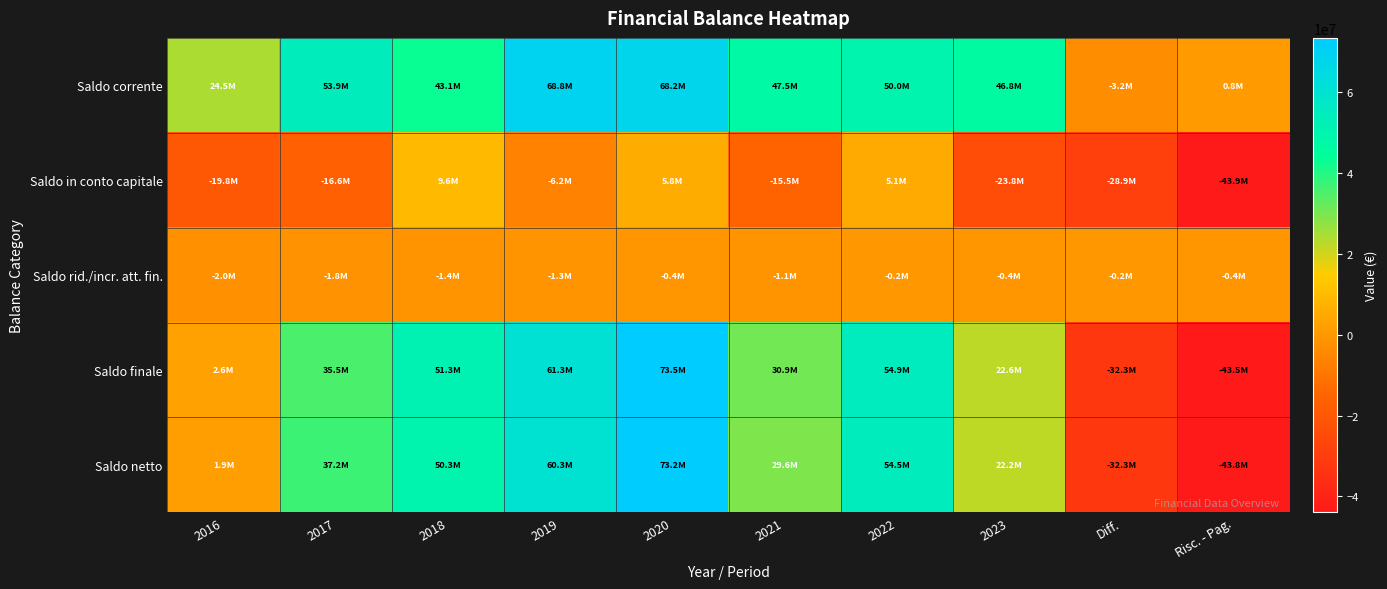

At which category is the sum across all series the highest?

2020